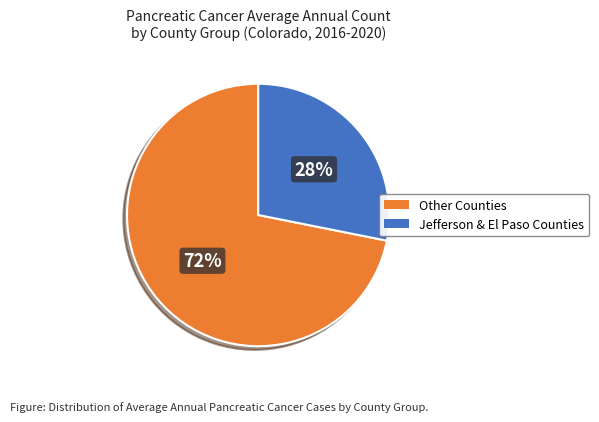

Count the number of slices in the pie.

2